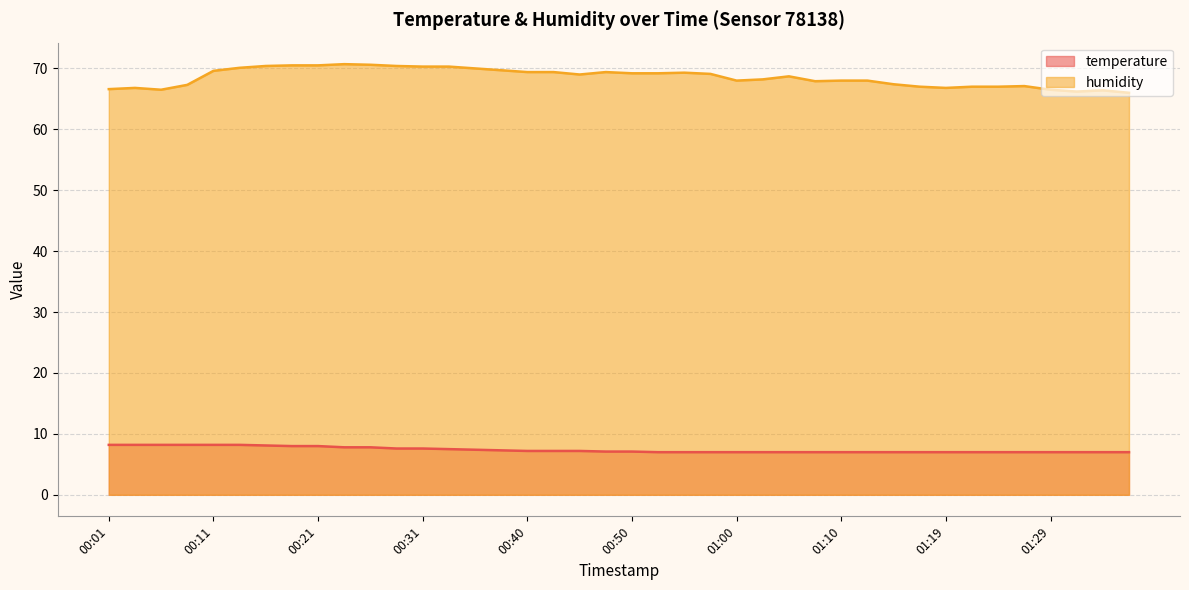

Reading left to right, list all the values displayed in this chart.

temperature: 8.2	8.2	8.2	8.2	8.2	8.2	8.1	8.0	8.0	7.8	7.8	7.6	7.6	7.5	7.4	7.3	7.2	7.2	7.2	7.1	7.1	7.0	7.0	7.0	7.0	7.0	7.0	7.0	7.0	7.0	7.0	7.0	7.0	7.0	7.0	7.0	7.0	7.0	7.0	7.0
humidity: 66.6	66.8	66.5	67.3	69.6	70.1	70.4	70.5	70.5	70.7	70.6	70.4	70.3	70.3	70.0	69.7	69.4	69.4	69.0	69.4	69.2	69.2	69.3	69.1	68.0	68.2	68.7	67.9	68.0	68.0	67.4	67.0	66.8	67.0	67.0	67.1	66.5	66.2	66.4	66.0